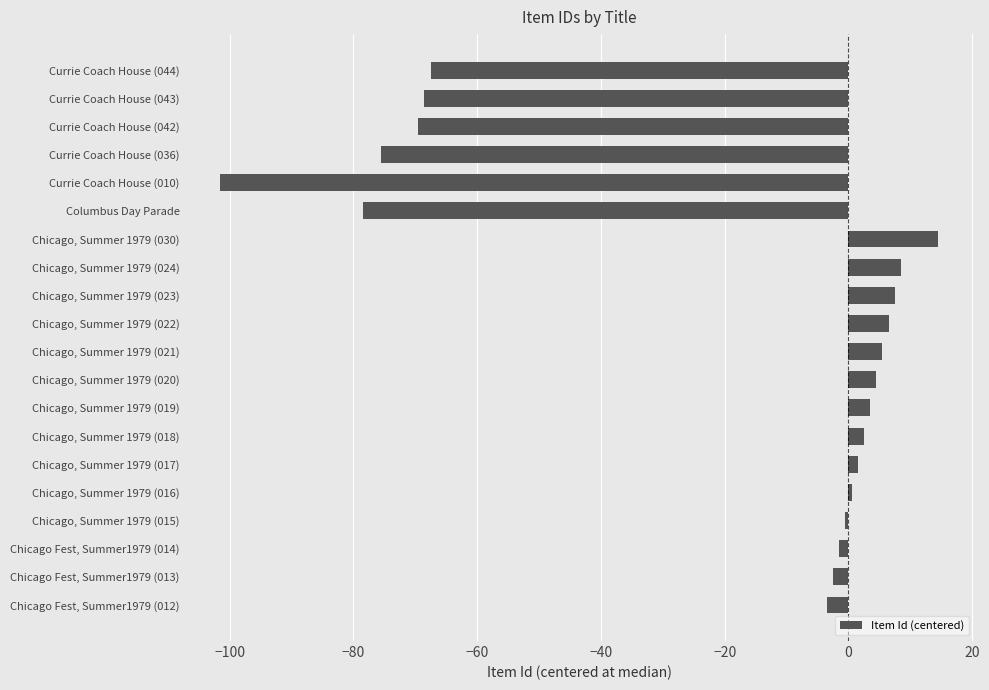

How many categories are shown in the chart?

20